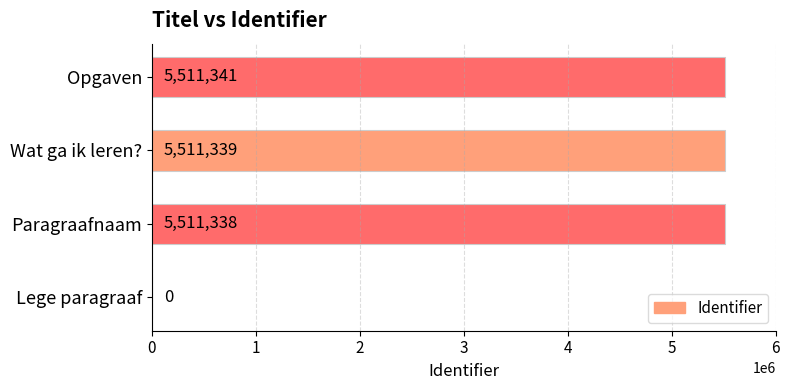

Reading bottom to top, list all the values displayed in this chart.

Lege paragraaf=0	Paragraafnaam=5511338	Wat ga ik leren?=5511339	Opgaven=5511341